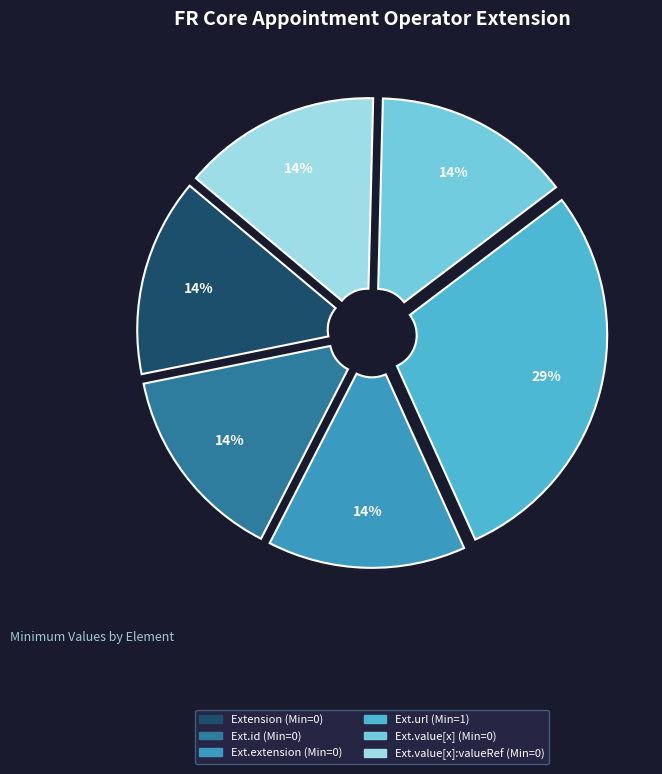

To the nearest percent, what is the average slice percentage?

17%